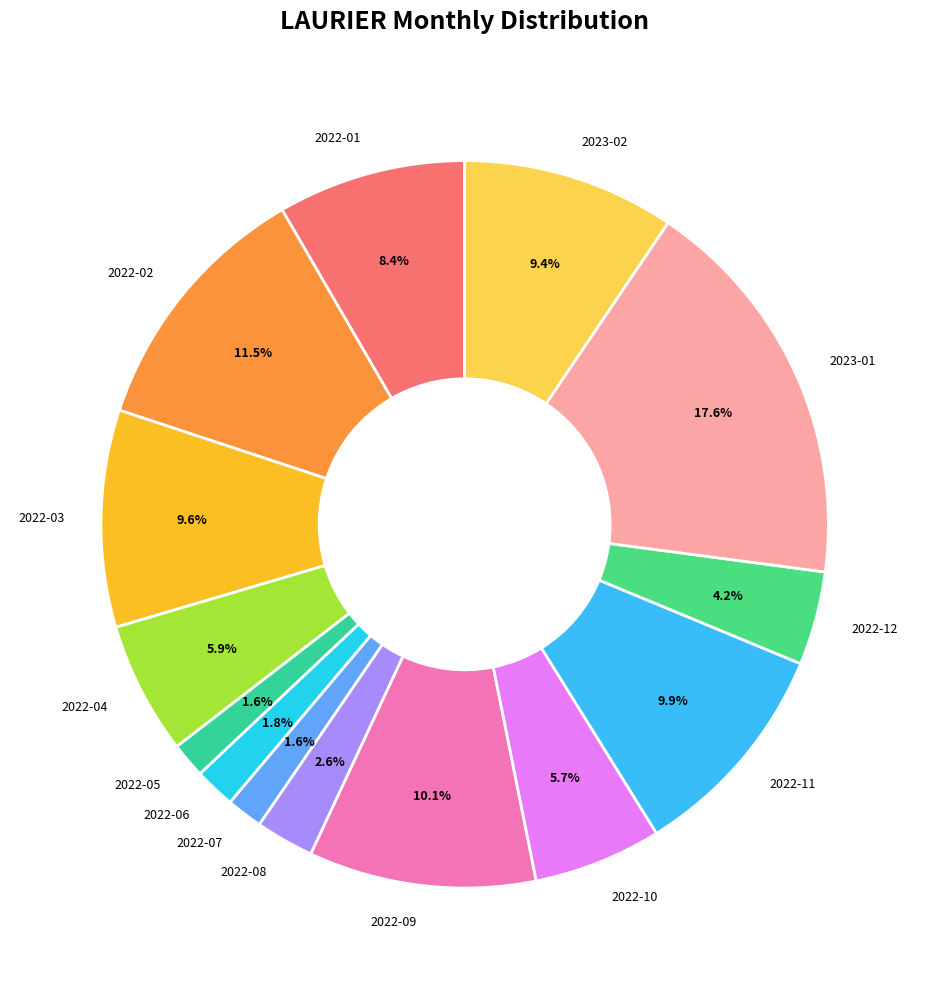

What is the largest slice in the pie chart?

2023-01